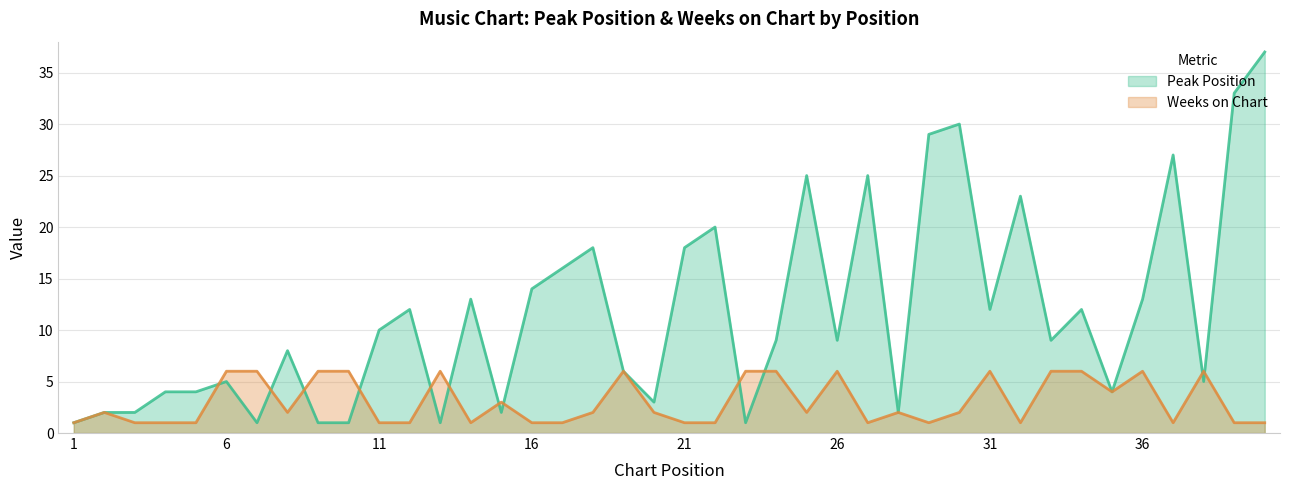

What is the spread (max minus min) of values at 15?

1